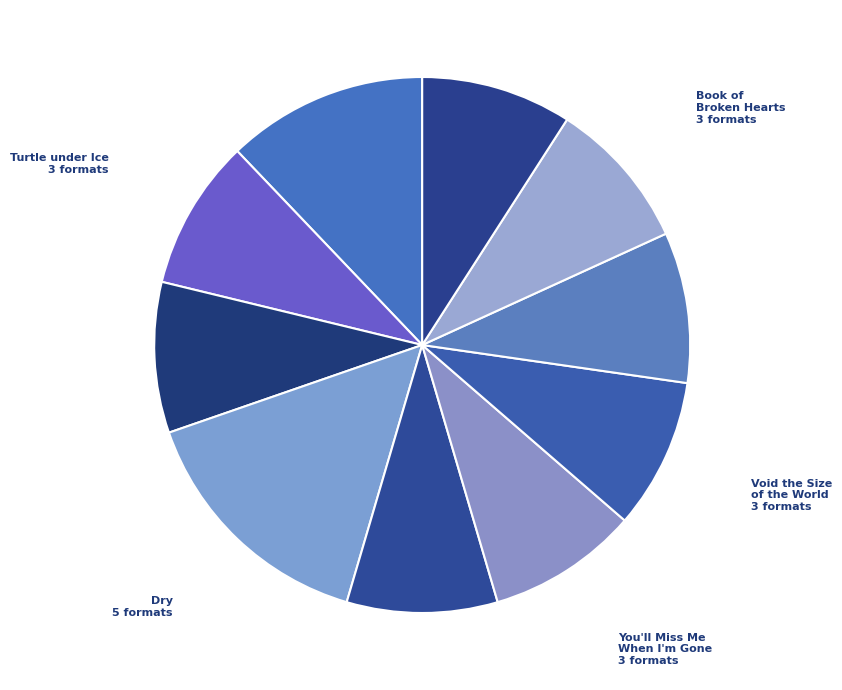

Does Dry account for over 50% of the chart?

No